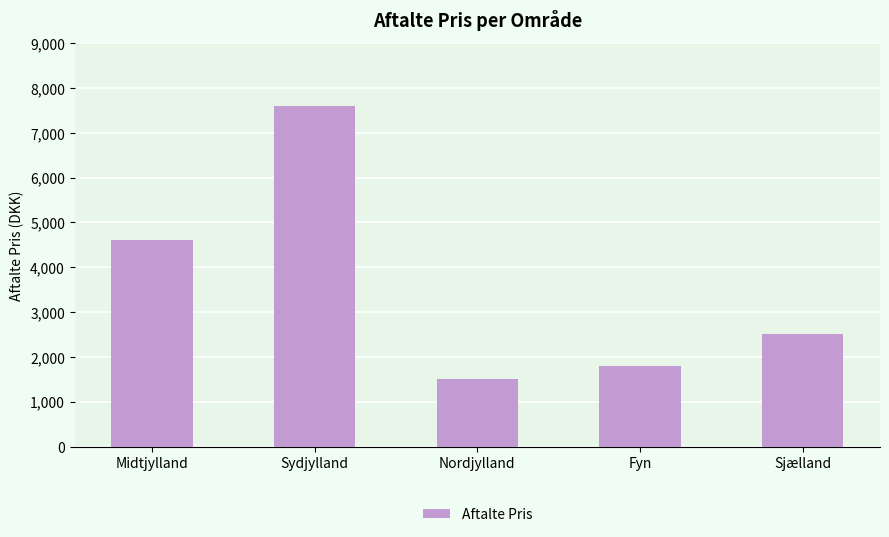

What is the change in value from Midtjylland to Sydjylland?

+3000